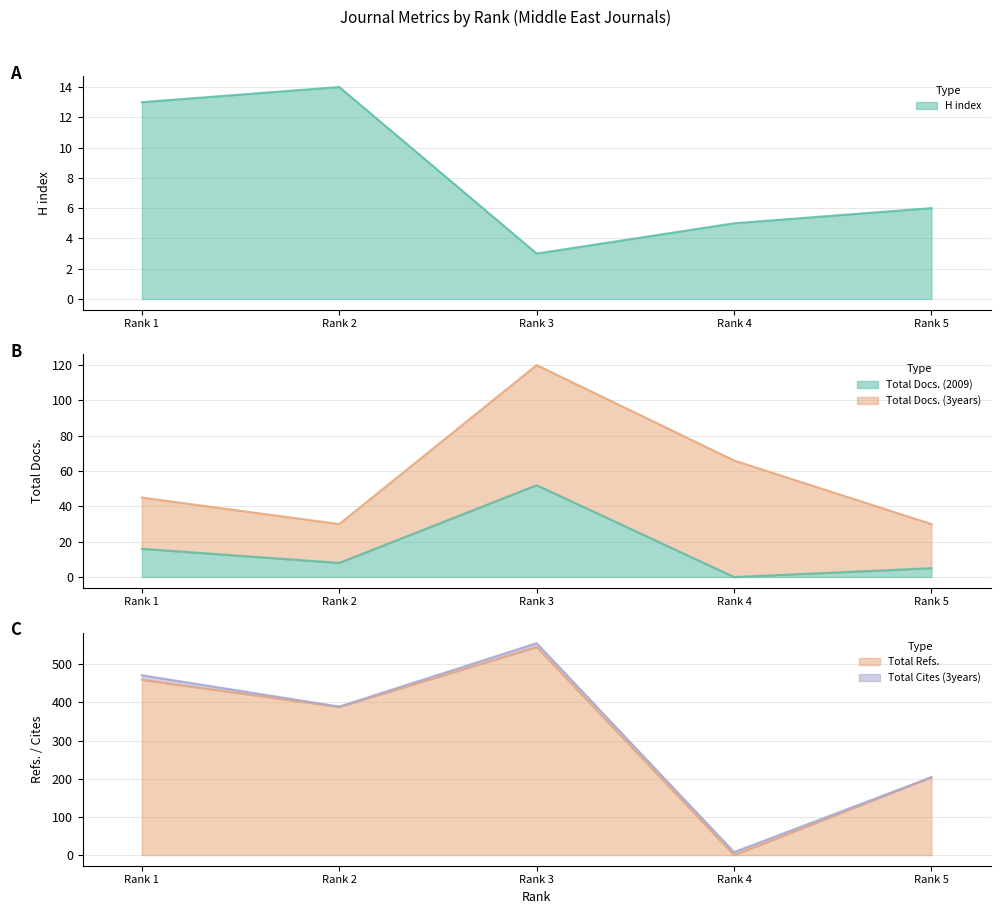

True or false: H index has more than 1 points higher than both neighbors.

False